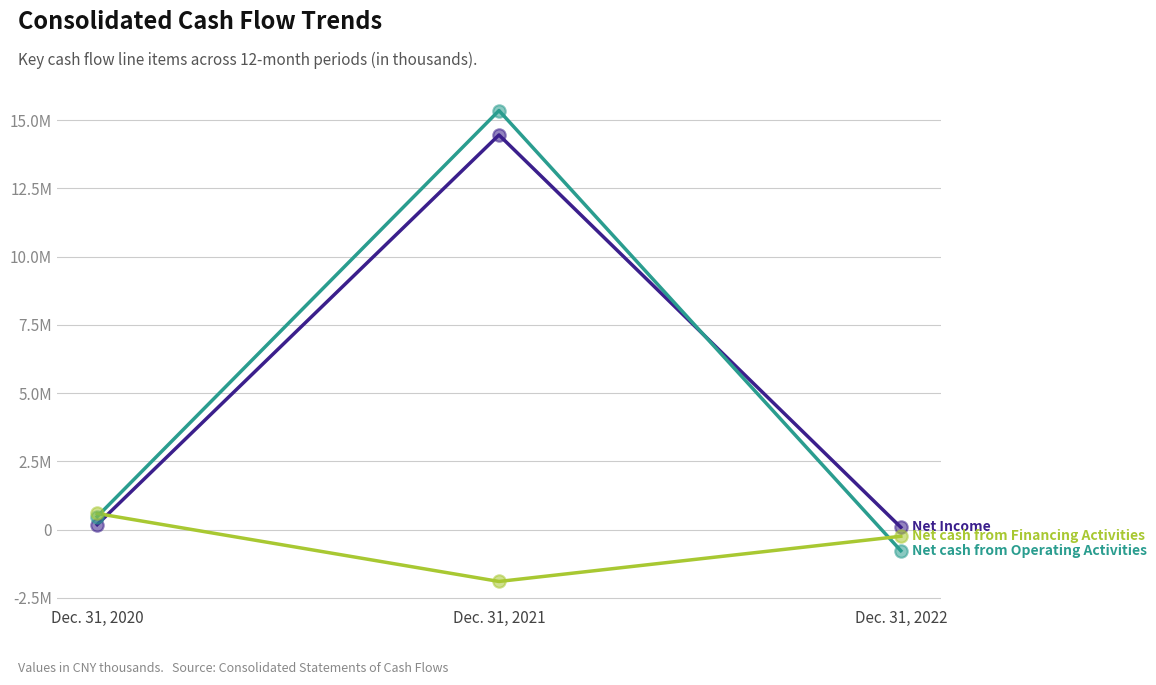

Is this an area chart (filled region under the line)?

No